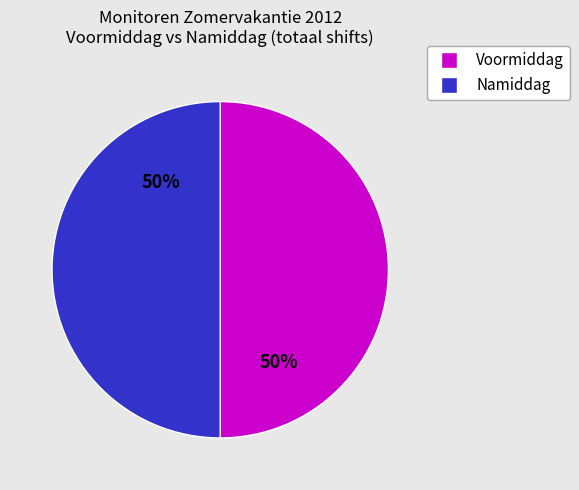

To the nearest percent, what is the average slice percentage?

50%